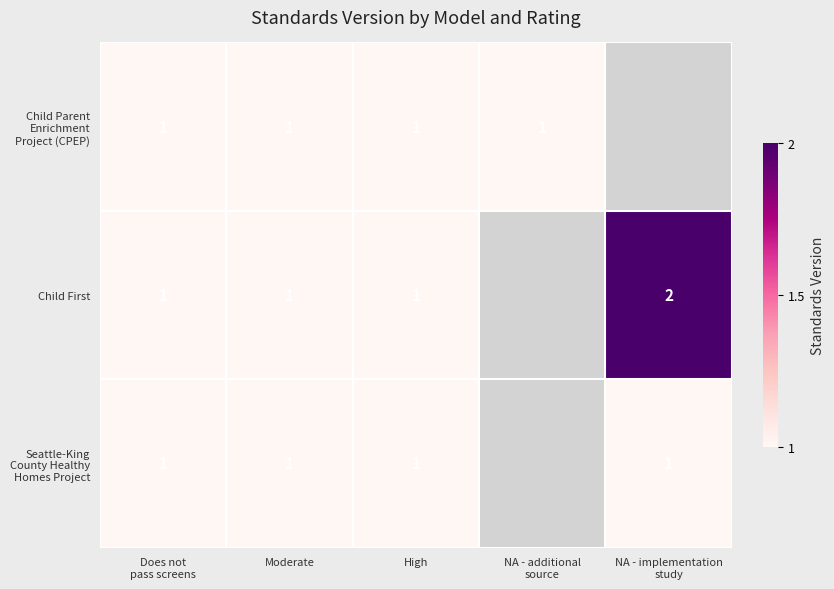

The Child First series shows 1 at Moderate. True or false?

True